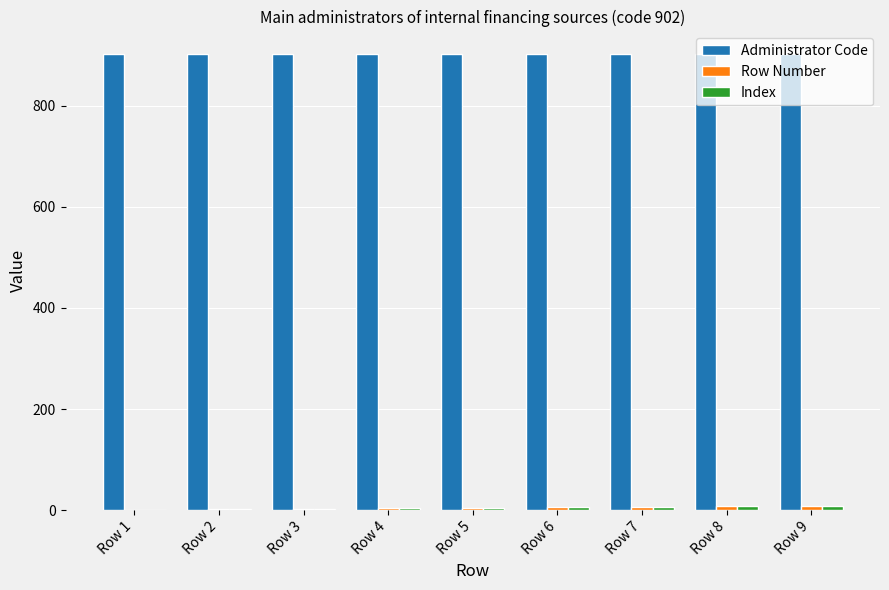

How many data points does each series have?

9